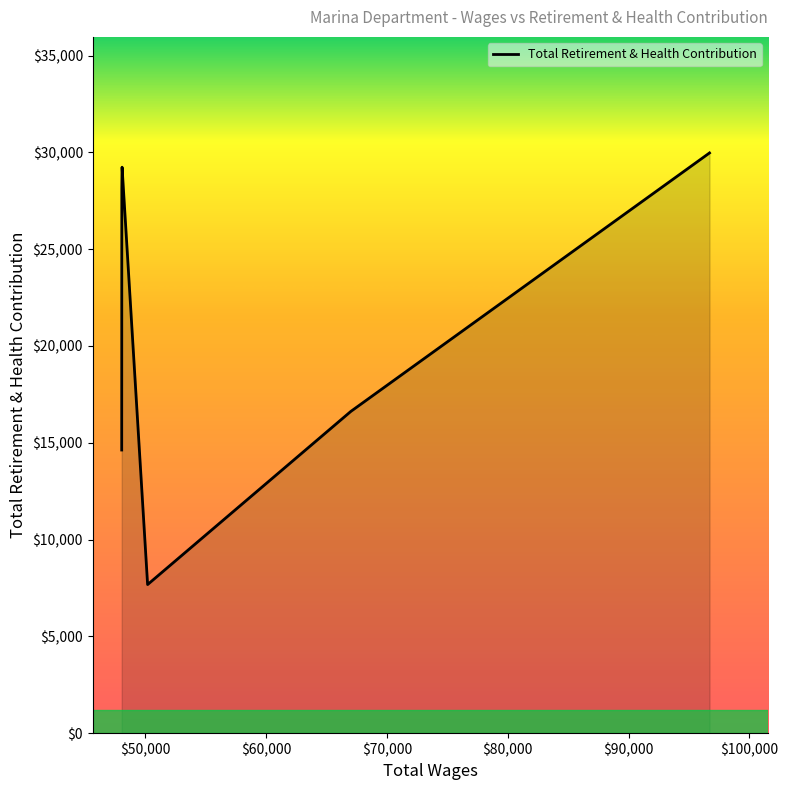

What is the sum of all values?

126252